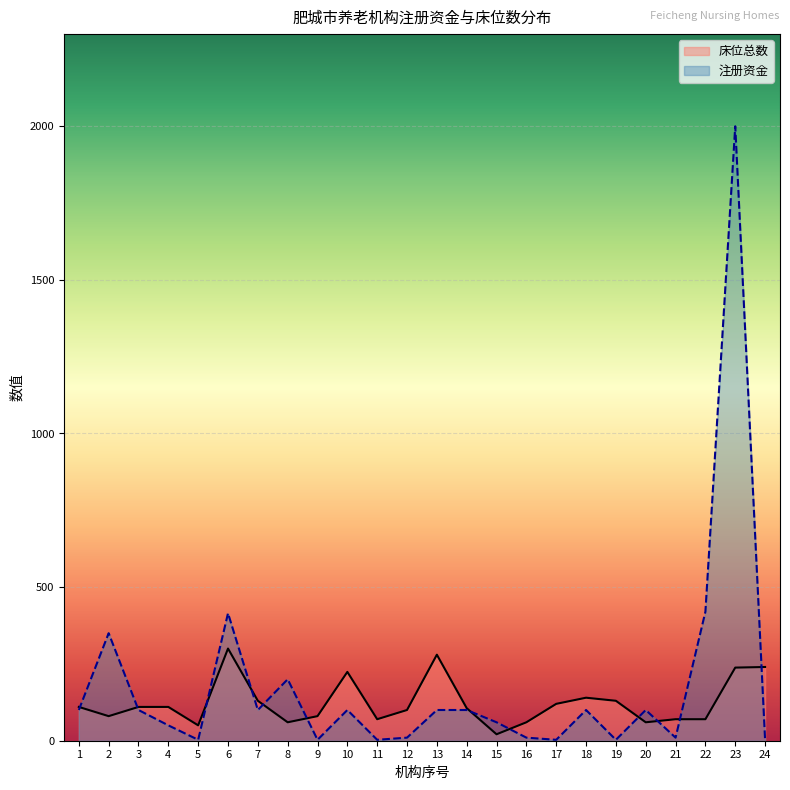

What is the difference between the second highest and minimum values in the 床位总数 series?

259